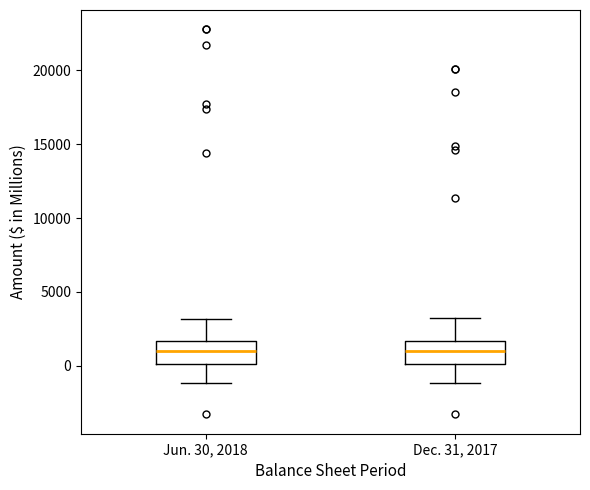

Where does the lower whisker of the box for Jun. 30, 2018 end on the y-axis? The values are not printed on the chart, so give them approximately, as read against the axis.

-1000